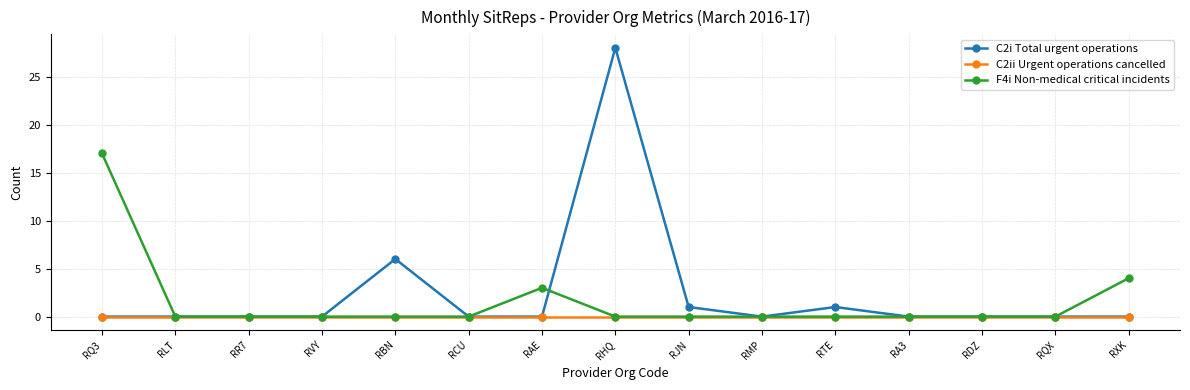

What is the difference between the F4i Non-medical critical incidents values at RXK and RA3?

4